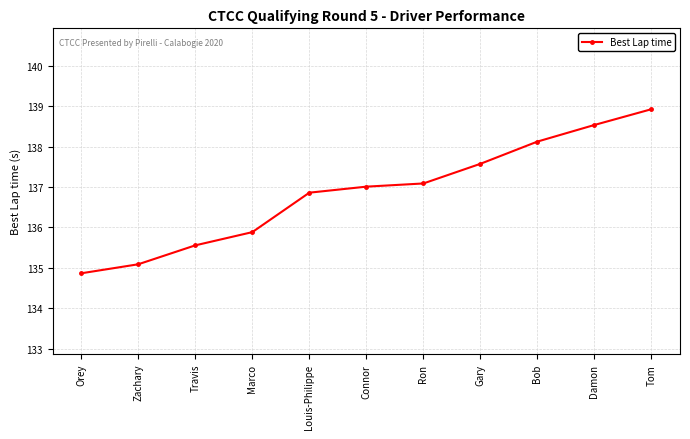

Reading left to right, list all the values displayed in this chart.

134.9	135.1	135.6	135.9	136.9	137.0	137.1	137.6	138.1	138.5	138.9